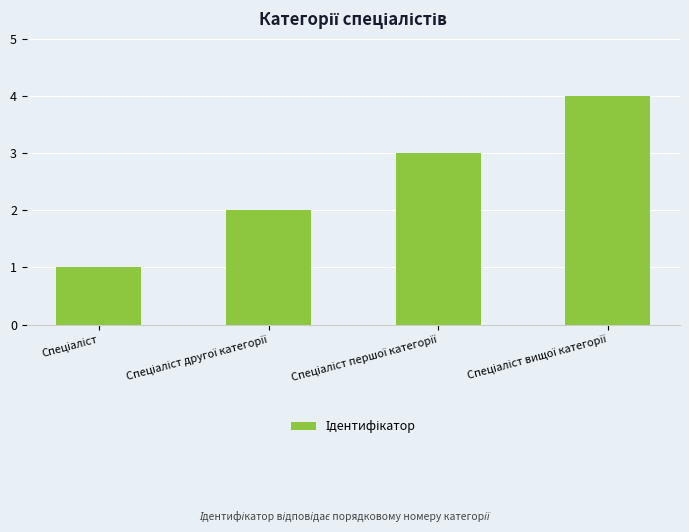

What is the sum of all values?

10